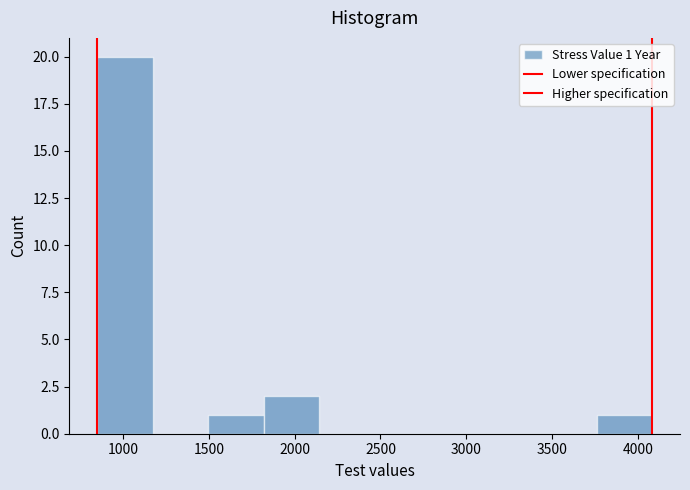

Over which range of the x-axis is the bar tallest?

850 to 1150